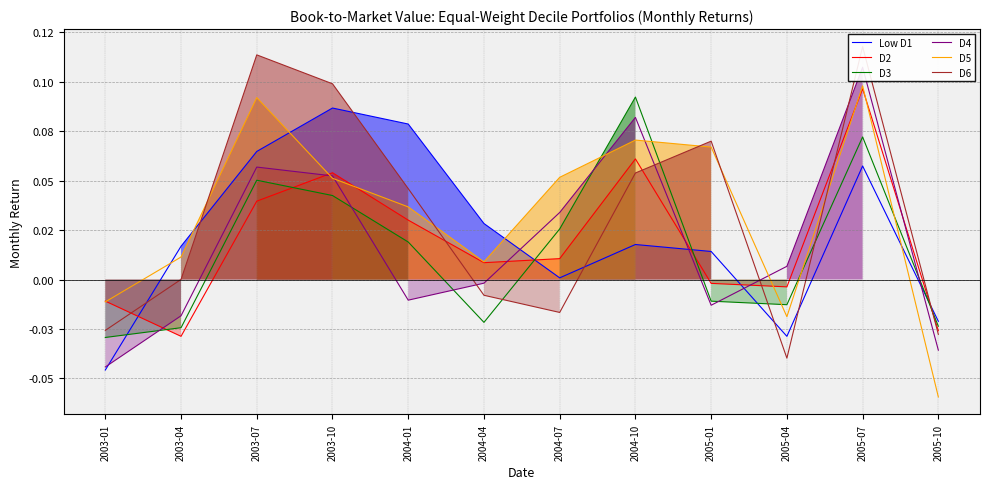

Is this an area chart (filled region under the line)?

No